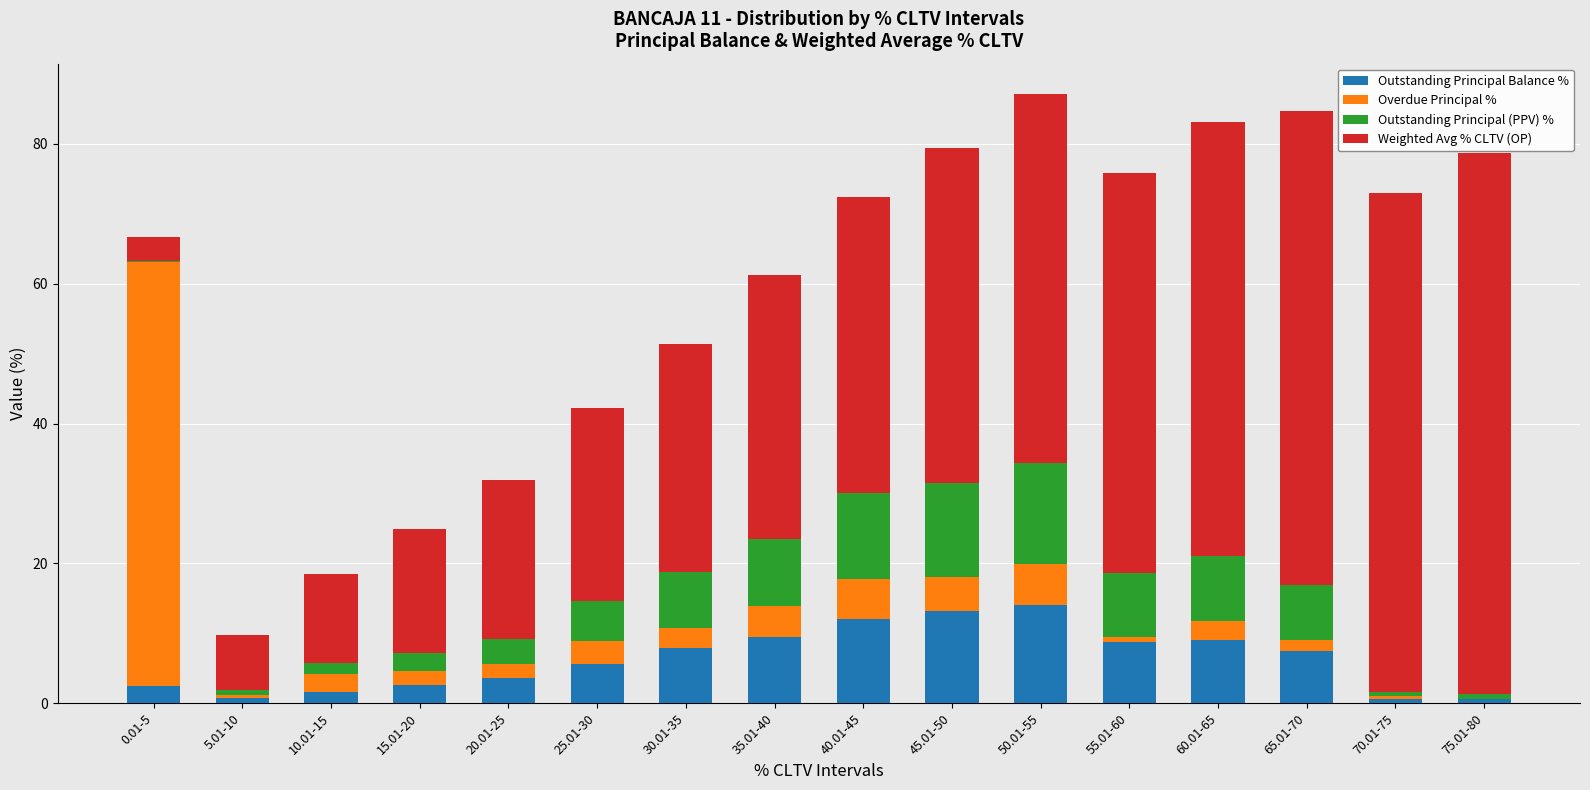

True or false: Outstanding Principal Balance % has a value of 2.6 at 15.01-20.

True